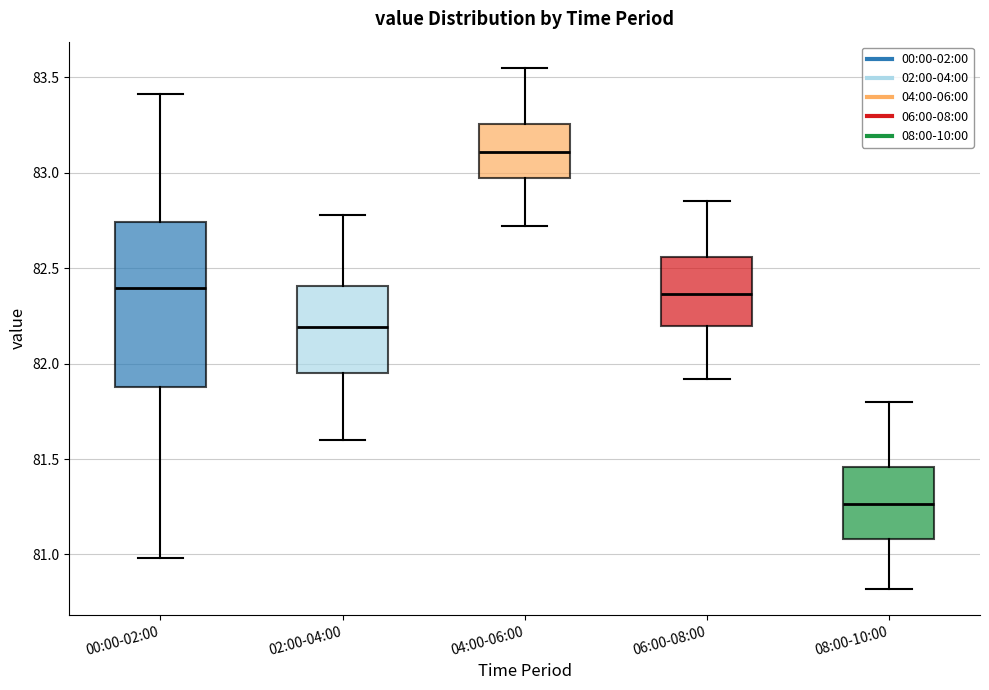

Which box has the highest median line?

04:00-06:00